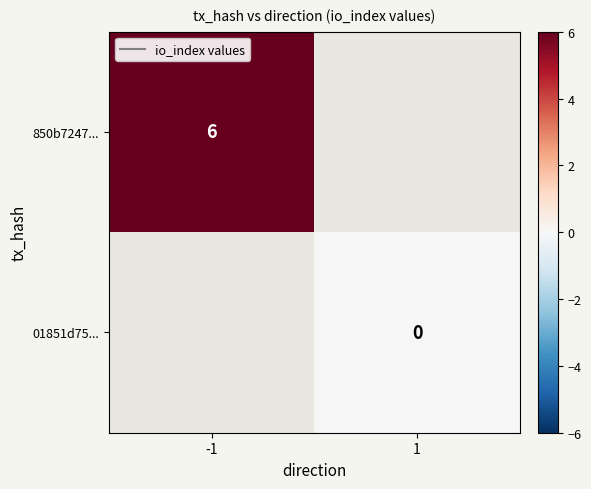

Is the value of 850b7247... at -1 greater than the value of 01851d75... at 1?

Yes